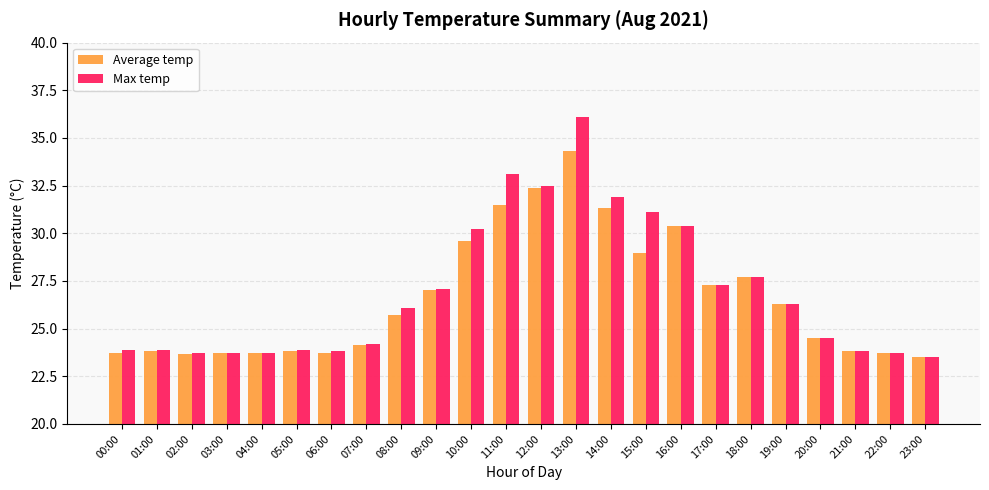

What is the difference between the maximum and minimum values in the Max temp series?

12.6